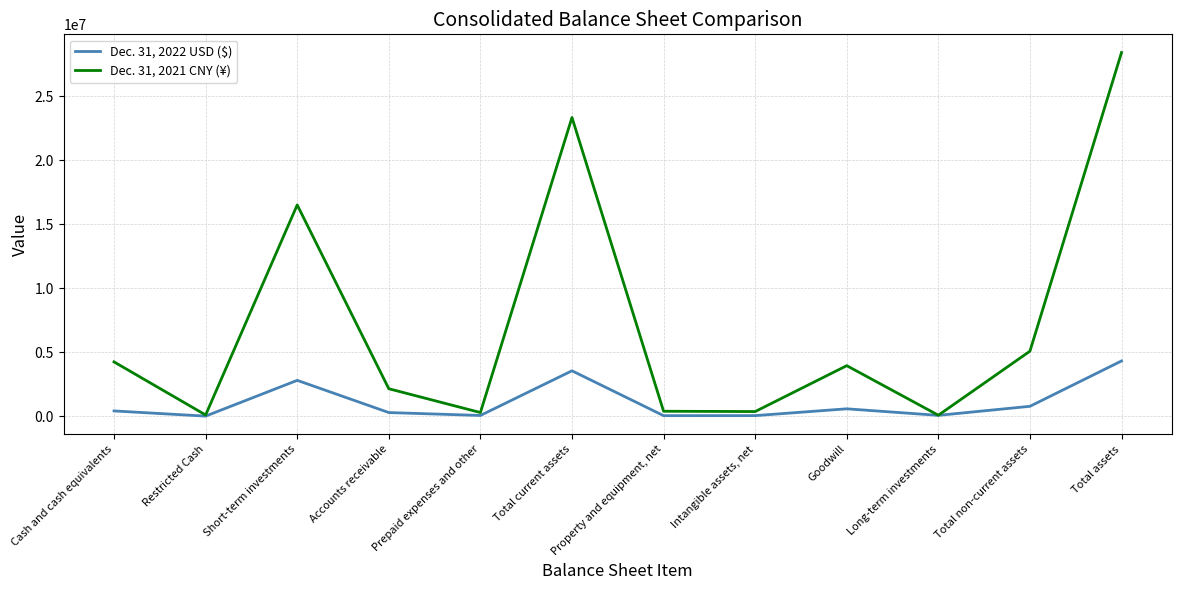

At which category is the sum across all series the highest?

Total assets